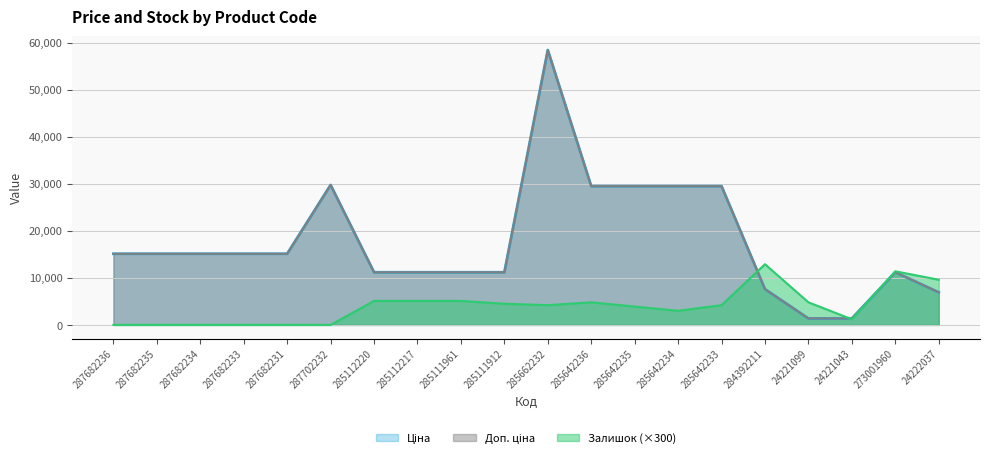

Between 287702232 and 285112217, which series saw the biggest shift?

Ціна